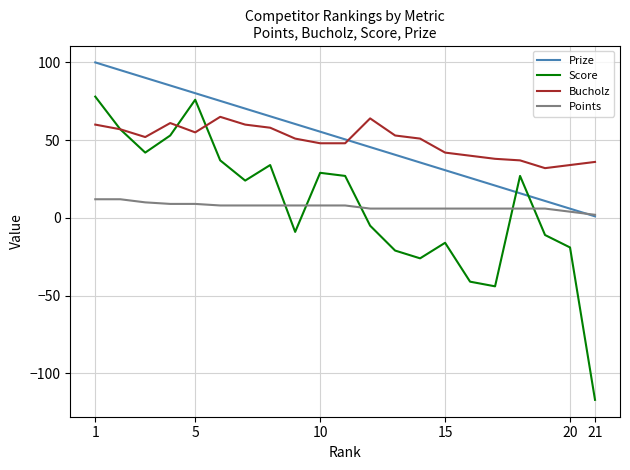

What is the highest value of the Points series?

12.0